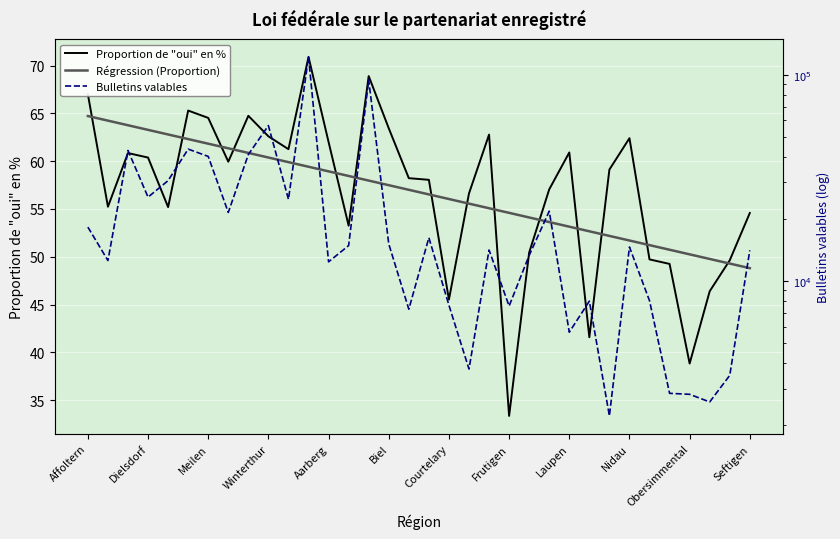

Is this an area chart (filled region under the line)?

No